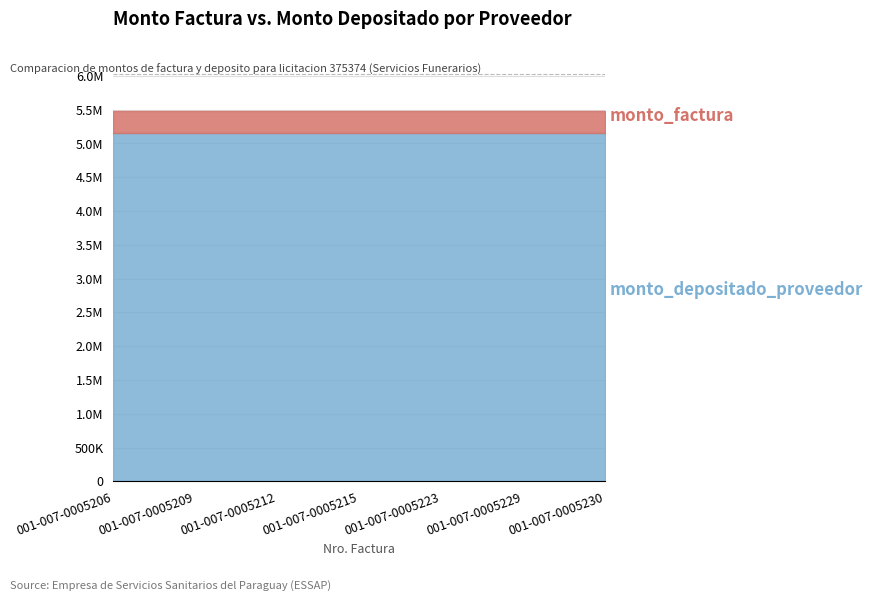

Is the value of monto_depositado_proveedor at 001-007-0005229 greater than the value of monto_factura at 001-007-0005212?

No